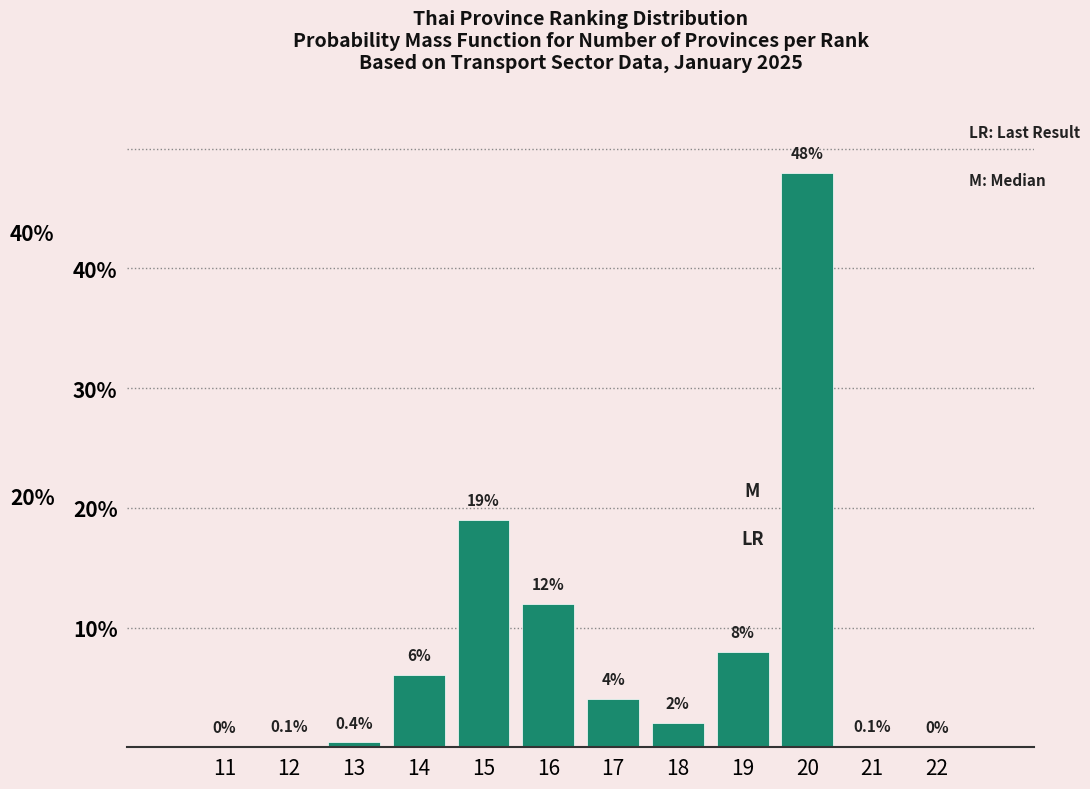

Reading left to right, transcribe all the data shown in this chart.

11=0.0	12=0.1	13=0.4	14=6.0	15=19.0	16=12.0	17=4.0	18=2.0	19=8.0	20=48.0	21=0.1	22=0.0